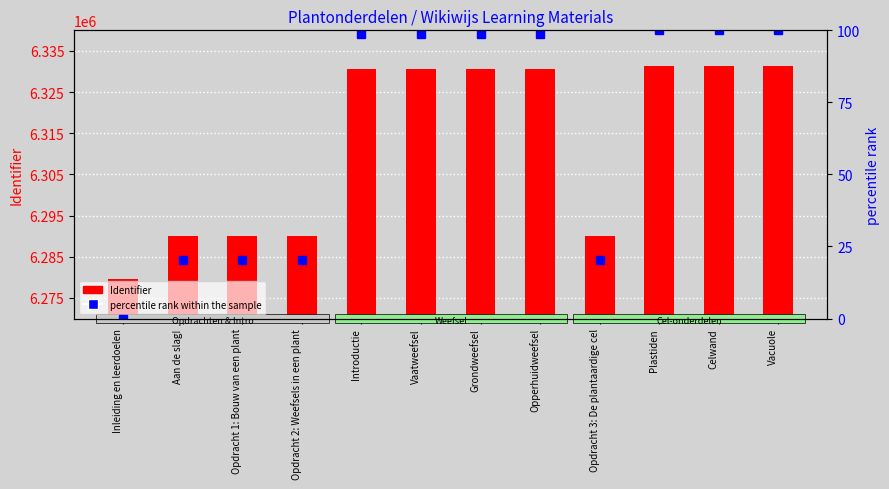

Is the value of percentile rank within the sample at Inleiding en leerdoelen greater than the value of Identifier at Grondweefsel?

No